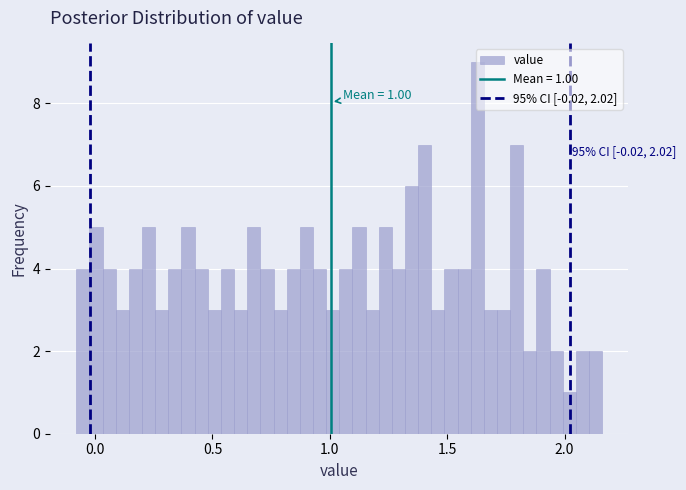

Read against the x-axis, roughly where is the centre of the tallest bar?

1.65